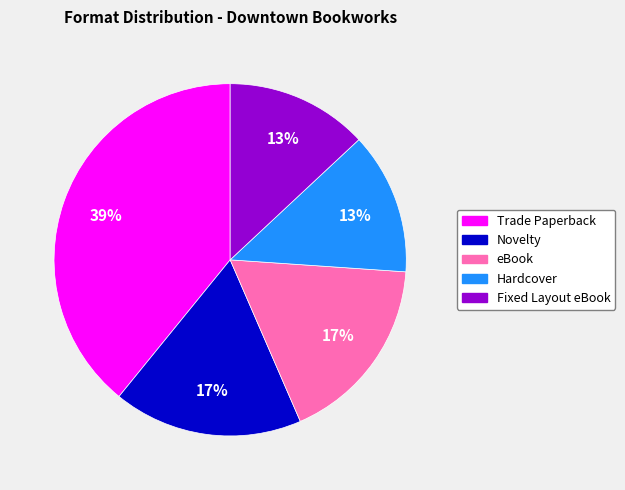

Count the number of slices in the pie.

5